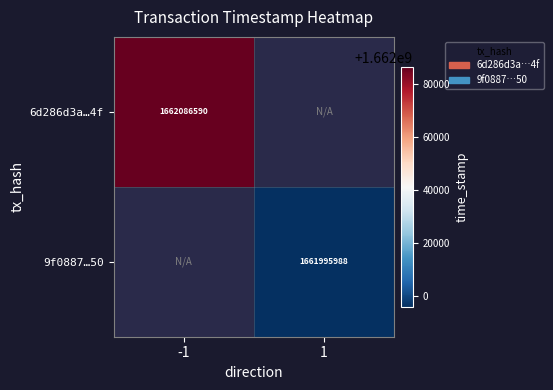

True or false: 6d286d3a…4f has a value of 1662086590 at -1.

True